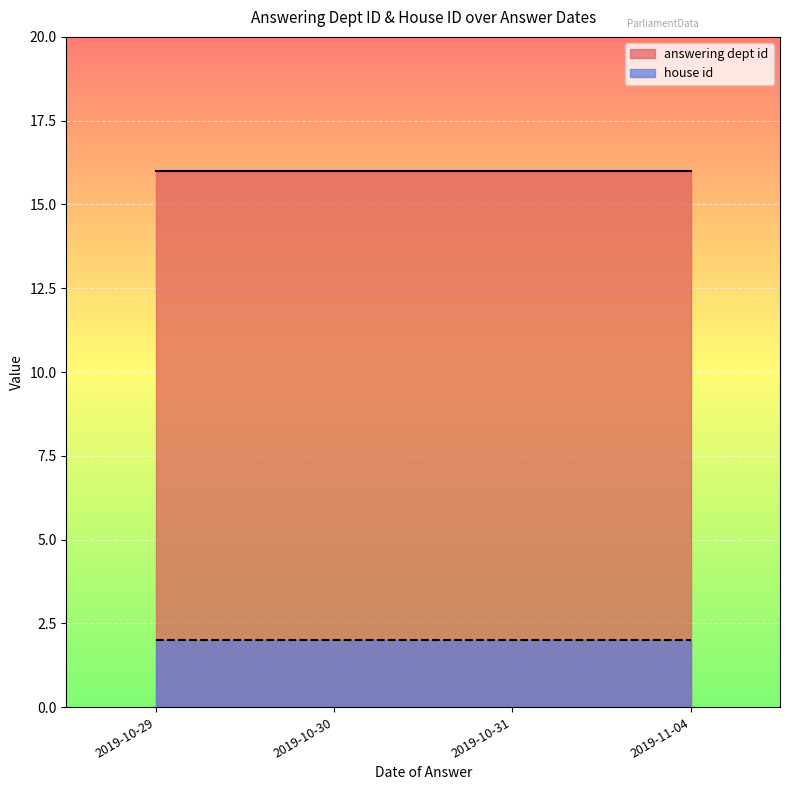

Reading right to left, transcribe all the data shown in this chart.

answering dept id: 2019-11-04=16	2019-10-31=16	2019-10-30=16	2019-10-29=16
house id: 2019-11-04=2	2019-10-31=2	2019-10-30=2	2019-10-29=2